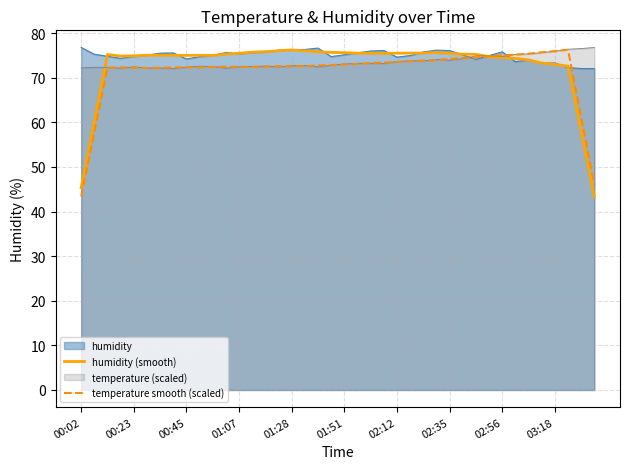

Reading left to right, what are all the values shown in this chart?

humidity (smooth): 45.4	60.2	75.2	74.9	74.9	75.1	75.0	75.0	75.0	75.0	75.0	75.3	75.5	75.7	75.8	76.0	76.2	76.0	75.8	75.7	75.6	75.5	75.5	75.4	75.5	75.5	75.5	75.6	75.5	75.3	75.2	74.7	74.5	74.3	74.0	73.3	73.0	72.6	57.9	43.3
temperature smooth (scaled): 43.4	57.8	72.3	72.3	72.3	72.2	72.2	72.3	72.3	72.3	72.4	72.4	72.4	72.4	72.5	72.6	72.6	72.6	72.7	72.9	73.0	73.1	73.3	73.4	73.5	73.7	73.8	74.0	74.2	74.4	74.5	74.8	75.0	75.2	75.4	75.7	76.0	76.2	61.1	45.9